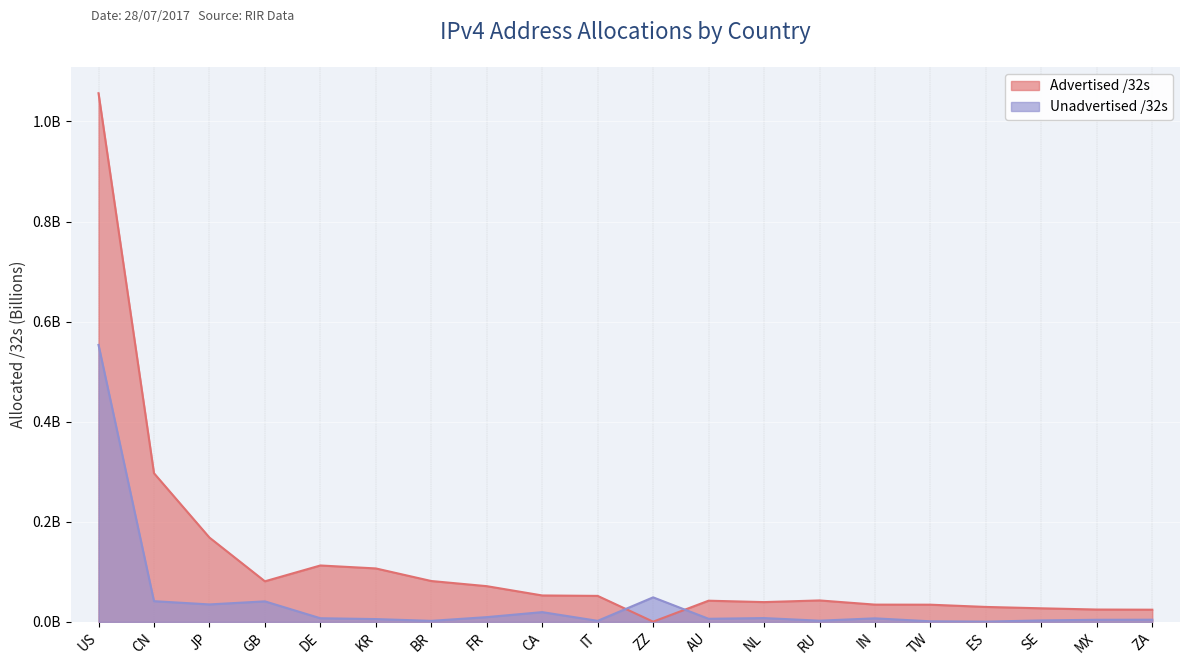

Reading left to right, list all the values displayed in this chart.

Advertised /32s: 1.1	0.3	0.2	0.1	0.1	0.1	0.1	0.1	0.1	0.1	0.0	0.0	0.0	0.0	0.0	0.0	0.0	0.0	0.0	0.0
Unadvertised /32s: 0.6	0.0	0.0	0.0	0.0	0.0	0.0	0.0	0.0	0.0	0.0	0.0	0.0	0.0	0.0	0.0	0.0	0.0	0.0	0.0